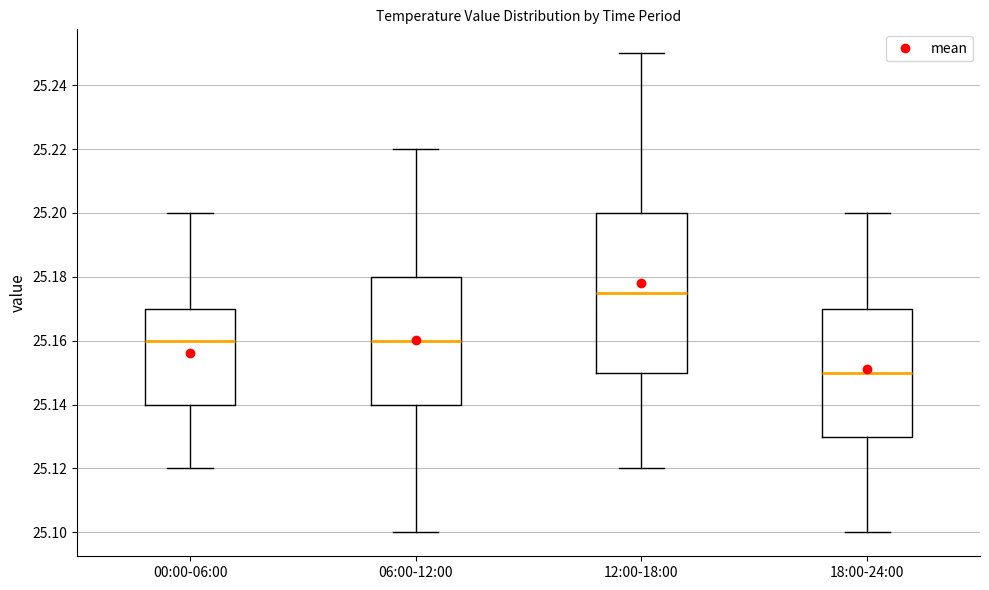

Which box's median line is the highest?

12:00-18:00